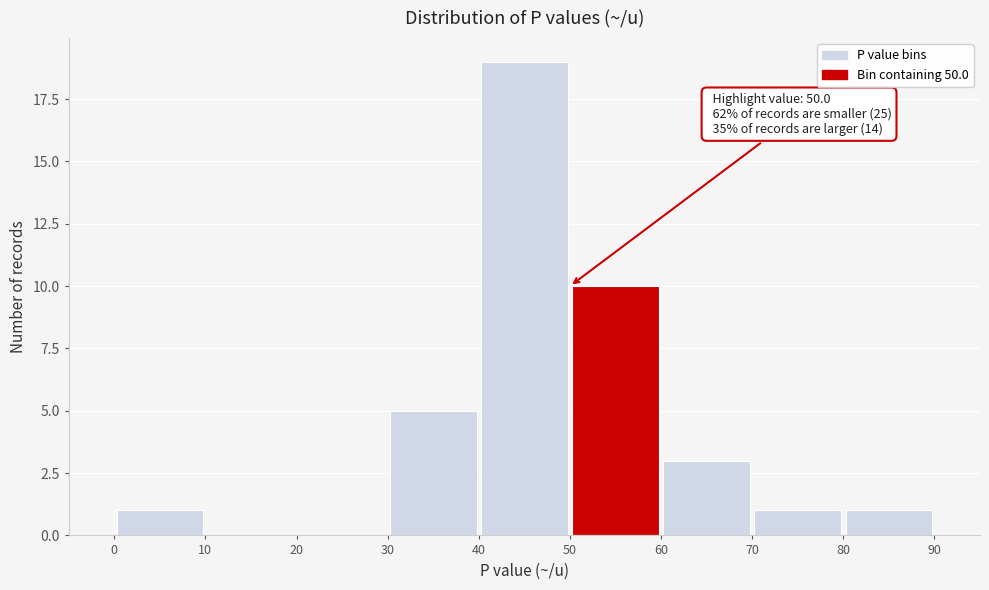

Over which range of the x-axis is the bar tallest?

40 to 50